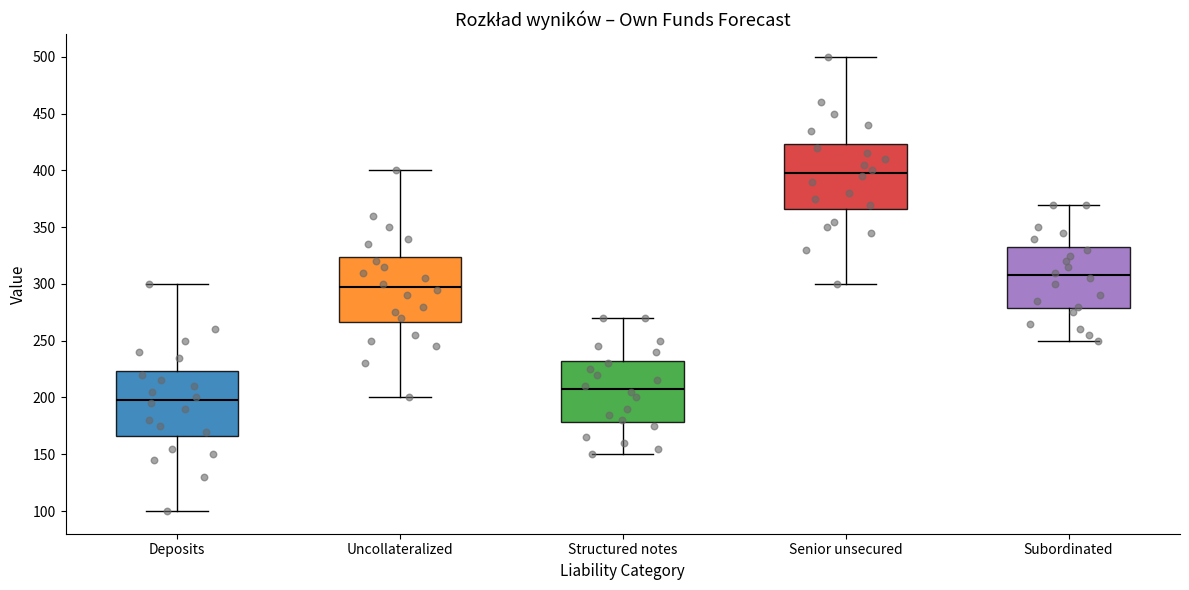

Reading left to right, read every box against the y-axis: the position of its median line, the range the box covers, and the ends of its whiskers. The values are not printed on the chart, so give them approximately, as read against the axis.

Deposits: median 200, box 165 to 225, whiskers 100 to 300
Uncollateralized: median 300, box 265 to 325, whiskers 200 to 400
Structured notes: median 210, box 180 to 235, whiskers 150 to 270
Senior unsecured: median 400, box 365 to 425, whiskers 300 to 500
Subordinated: median 310, box 280 to 335, whiskers 250 to 370